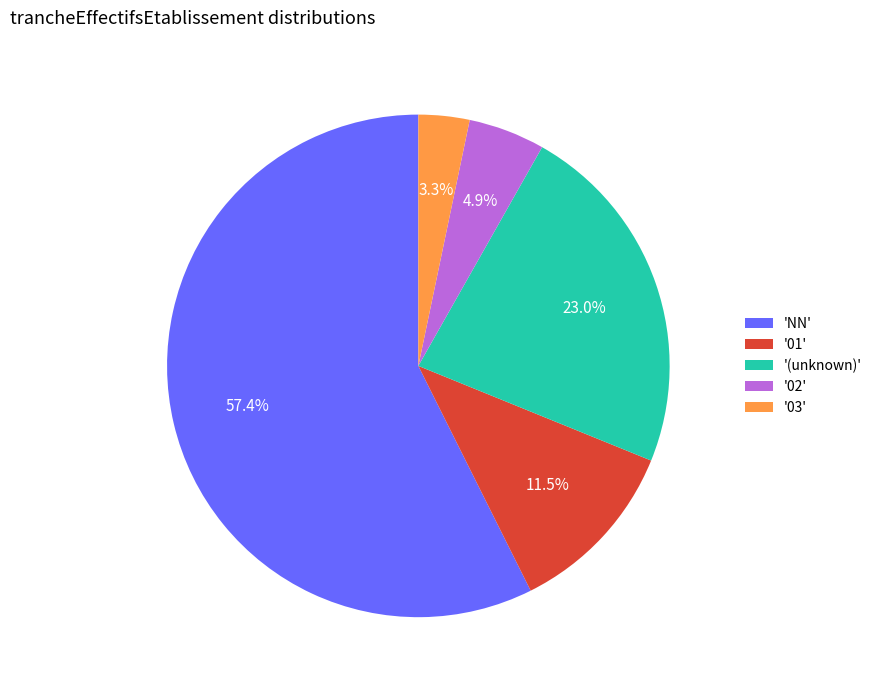

How much of the chart is everything except '03'?

96.7%